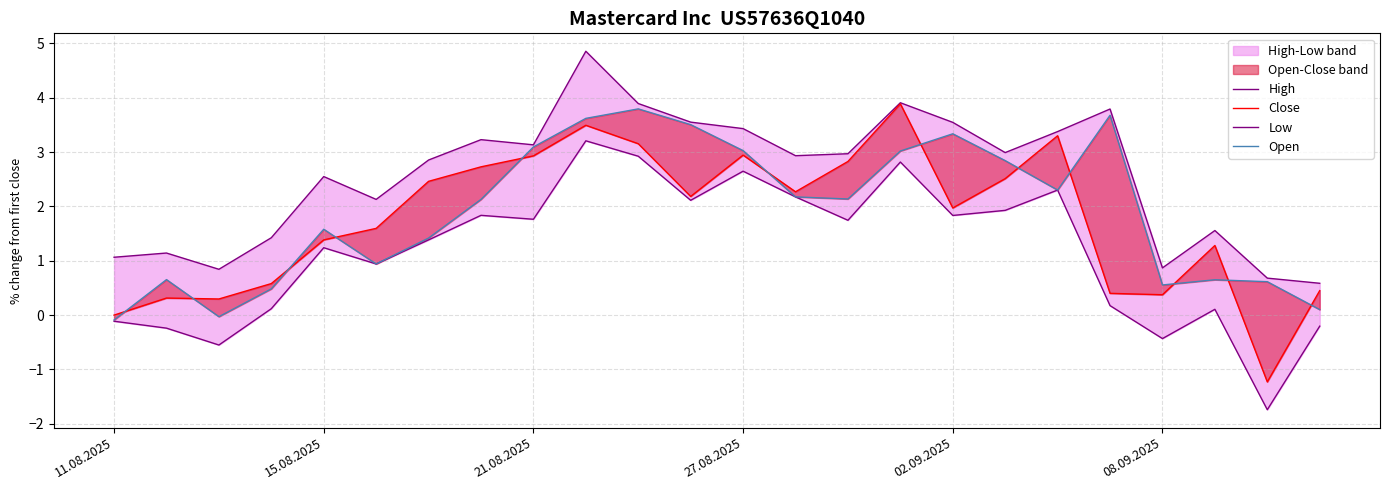

What position from the left is 08.09.2025?

6